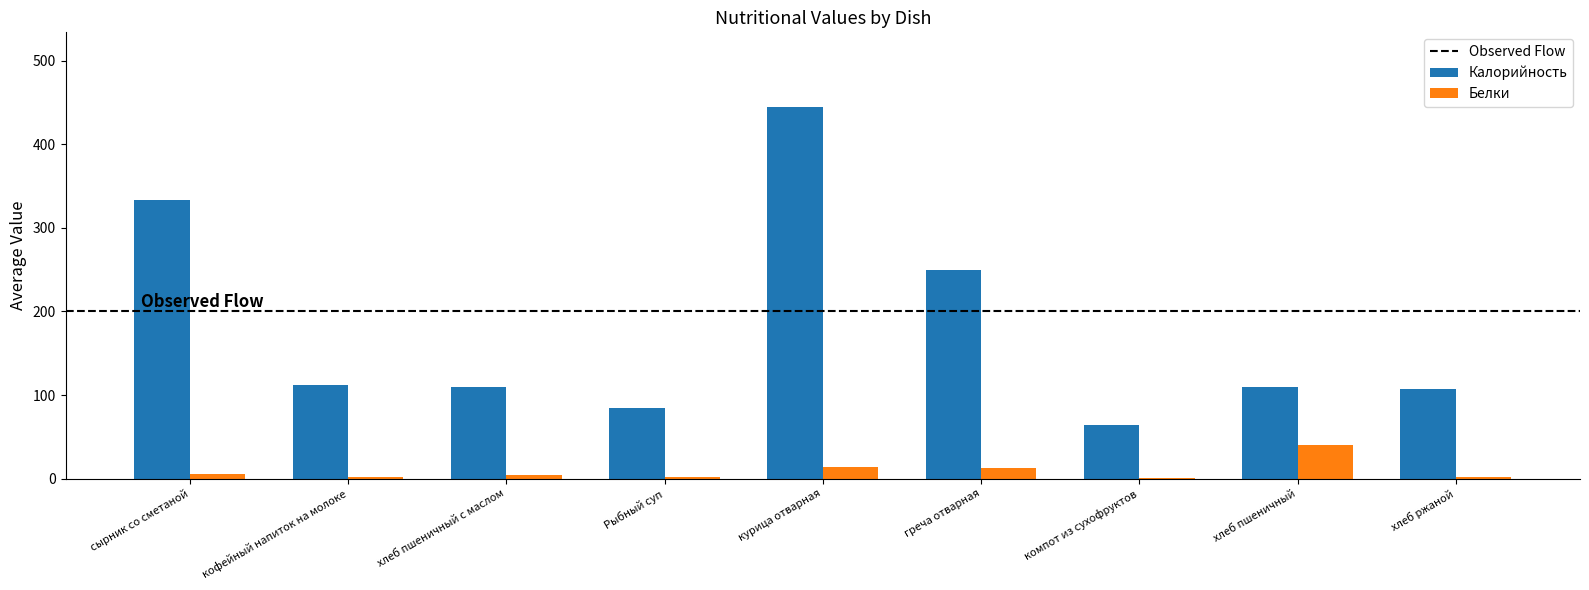

Which series changed the most between греча отварная and хлеб ржаной?

Калорийность